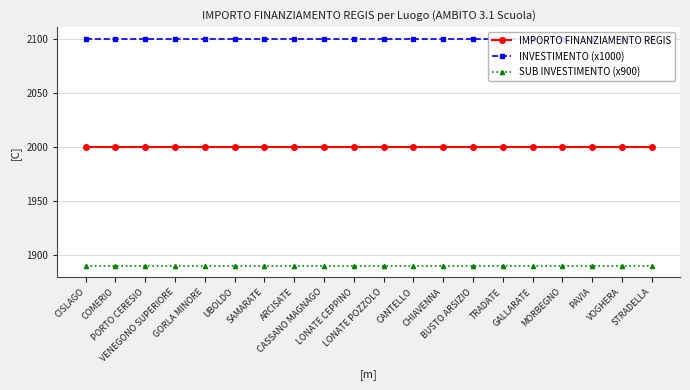

What is the greatest value displayed?

2100